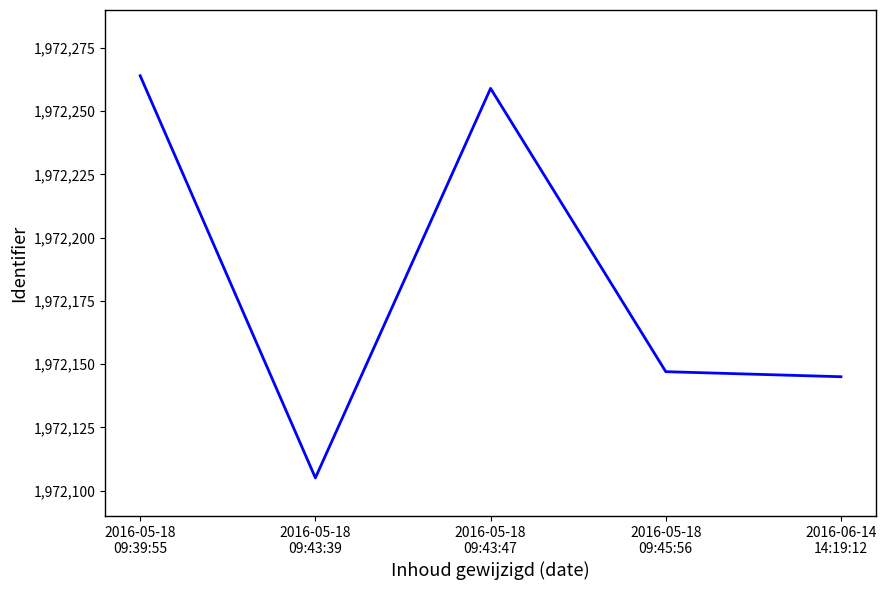

How many series are shown in this chart?

1